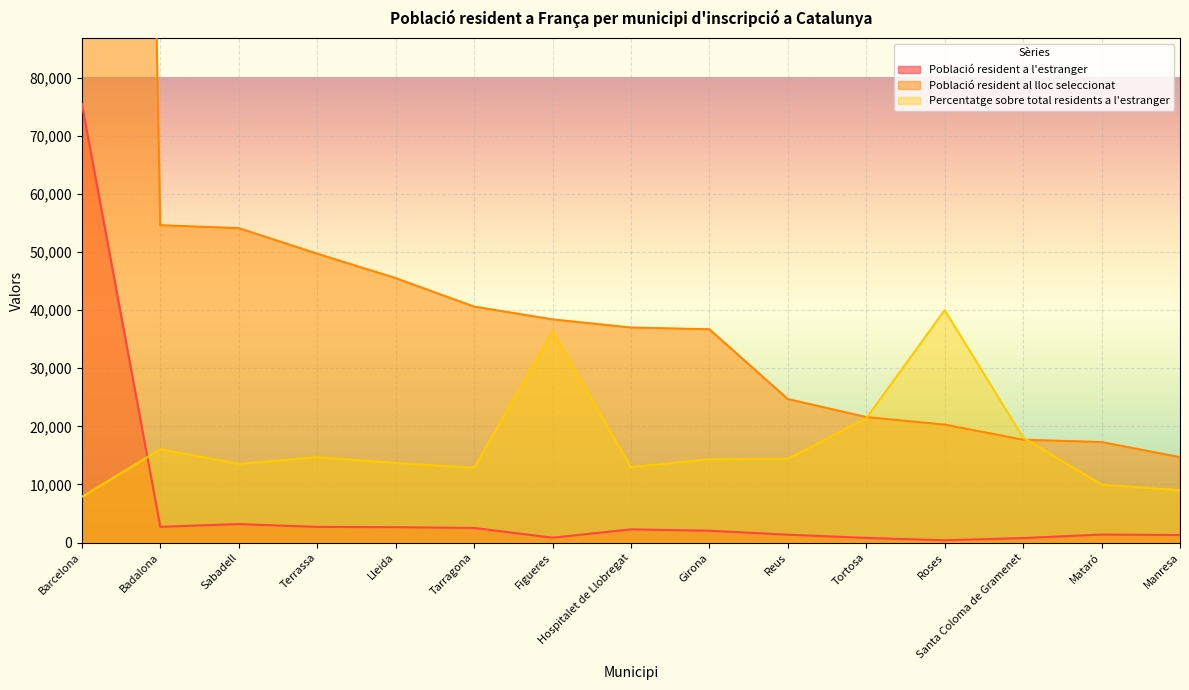

What is the value of the Percentatge sobre total residents a l'estranger point at the 1st from the left?

7880.0